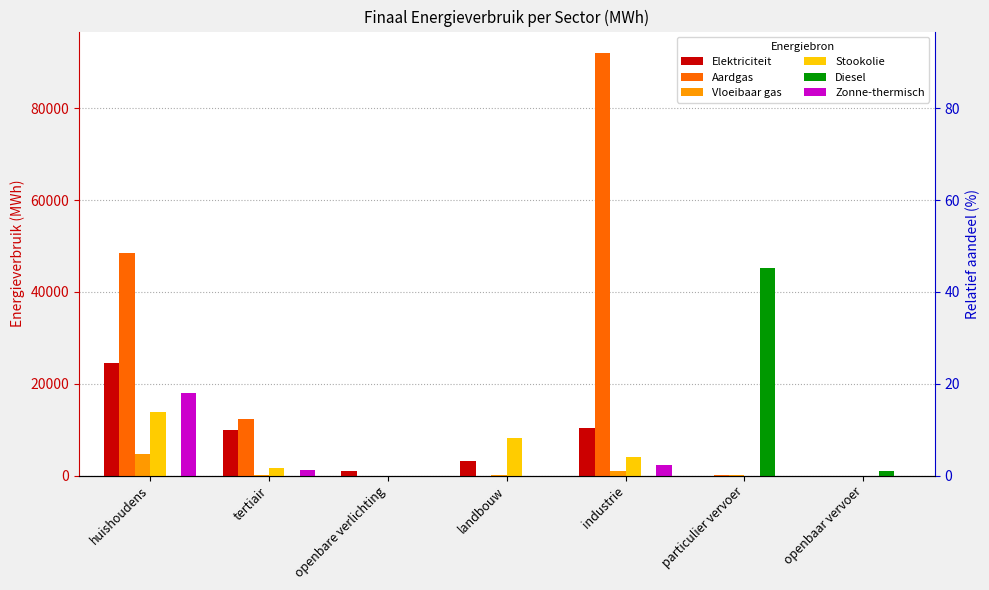

What value does the Vloeibaar gas series have at tertiair?

118.2